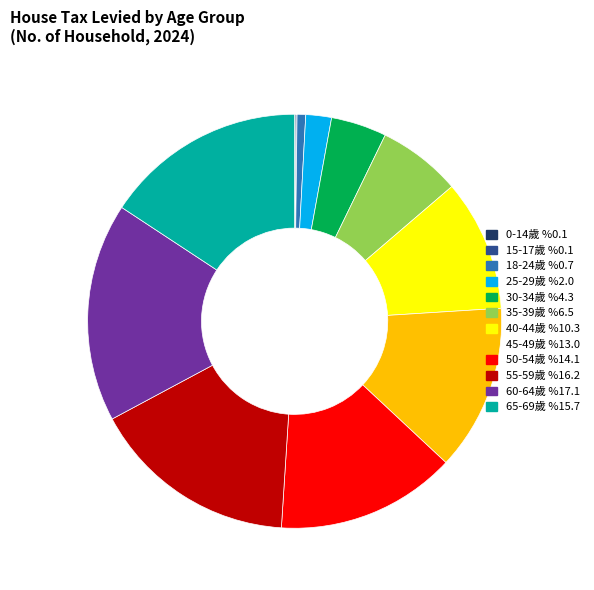

Does 65-69歲 represent more than half of the total?

No